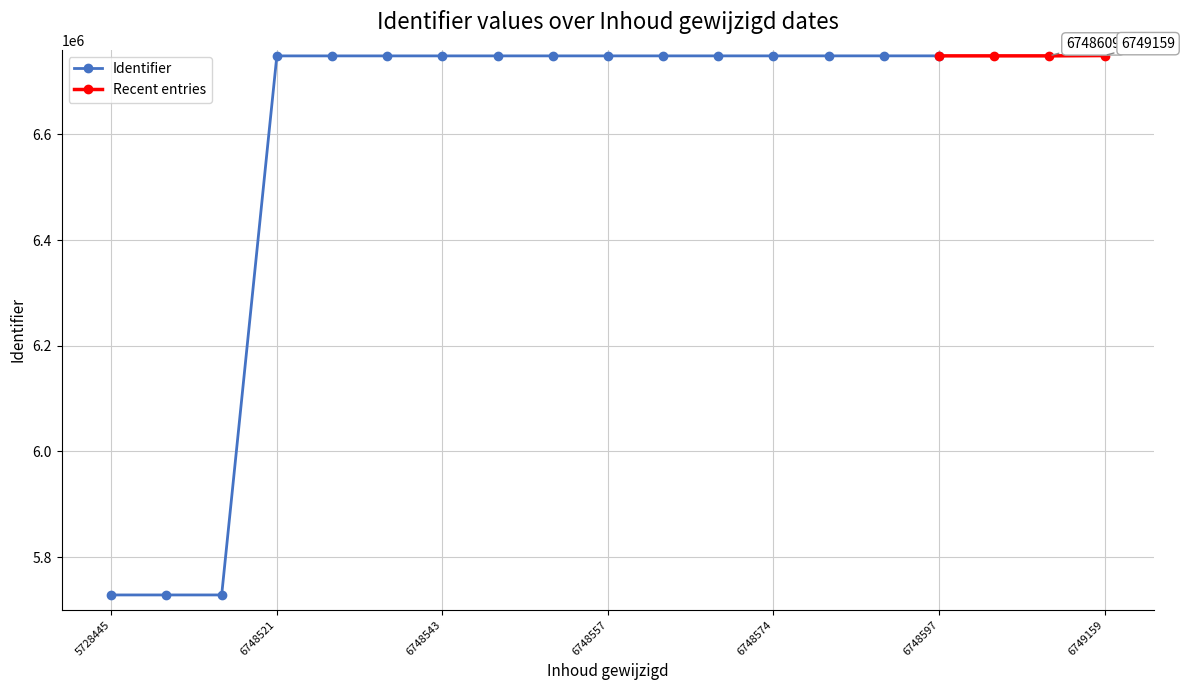

How many values exceed 6748557?

9